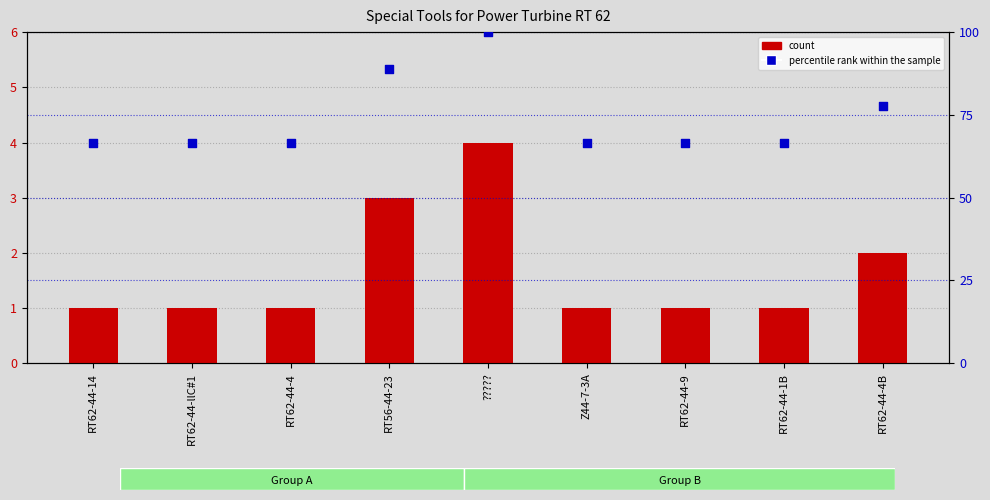

Which series has the largest total across all categories?

percentile rank within the sample